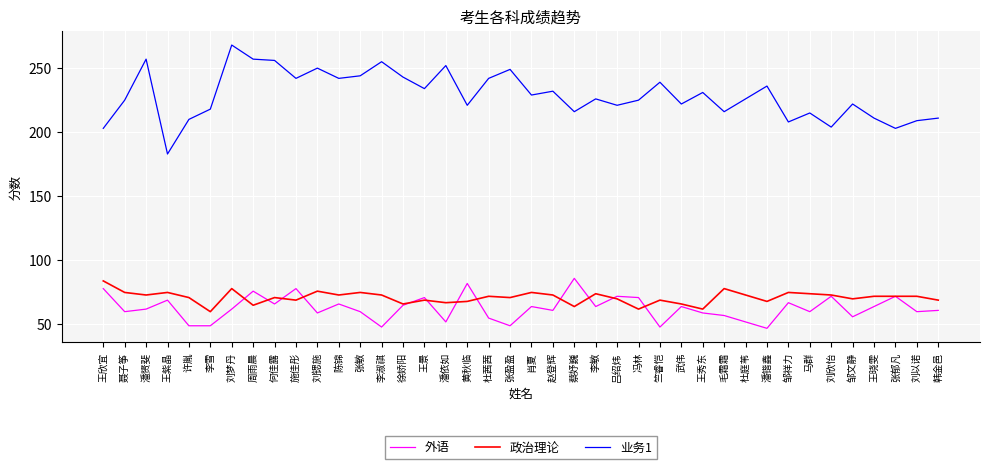

Reading left to right, extract all data points from this chart.

外语: 王欣宜=78	聂子筝=60	潘赟斐=62	王紫晶=69	许胤=49	李雪=49	刘梦丹=62	周雨晨=76	何佳露=66	施佳彤=78	刘锶施=59	陈锦=66	张敏=60	李淑祺=48	徐娇阳=65	王景=71	潘依如=52	黄秋临=82	杜茜茜=55	张盈盈=49	肖夏=64	赵登辉=61	蔡妤巍=86	李敏=64	吕绍炜=72	冯林=71	竺睿恺=48	武伟=64	王秀东=59	毛霜霜=57	杜庭苇=52	潘锴鑫=47	邹祥力=67	马群=60	刘欣怡=72	邹文静=56	王晓雯=64	张郁凡=72	刘以诺=60	韩金邑=61
政治理论: 王欣宜=84	聂子筝=75	潘赟斐=73	王紫晶=75	许胤=71	李雪=60	刘梦丹=78	周雨晨=65	何佳露=71	施佳彤=69	刘锶施=76	陈锦=73	张敏=75	李淑祺=73	徐娇阳=66	王景=69	潘依如=67	黄秋临=68	杜茜茜=72	张盈盈=71	肖夏=75	赵登辉=73	蔡妤巍=64	李敏=74	吕绍炜=70	冯林=62	竺睿恺=69	武伟=66	王秀东=62	毛霜霜=78	杜庭苇=73	潘锴鑫=68	邹祥力=75	马群=74	刘欣怡=73	邹文静=70	王晓雯=72	张郁凡=72	刘以诺=72	韩金邑=69
业务1: 王欣宜=203	聂子筝=225	潘赟斐=257	王紫晶=183	许胤=210	李雪=218	刘梦丹=268	周雨晨=257	何佳露=256	施佳彤=242	刘锶施=250	陈锦=242	张敏=244	李淑祺=255	徐娇阳=243	王景=234	潘依如=252	黄秋临=221	杜茜茜=242	张盈盈=249	肖夏=229	赵登辉=232	蔡妤巍=216	李敏=226	吕绍炜=221	冯林=225	竺睿恺=239	武伟=222	王秀东=231	毛霜霜=216	杜庭苇=226	潘锴鑫=236	邹祥力=208	马群=215	刘欣怡=204	邹文静=222	王晓雯=211	张郁凡=203	刘以诺=209	韩金邑=211